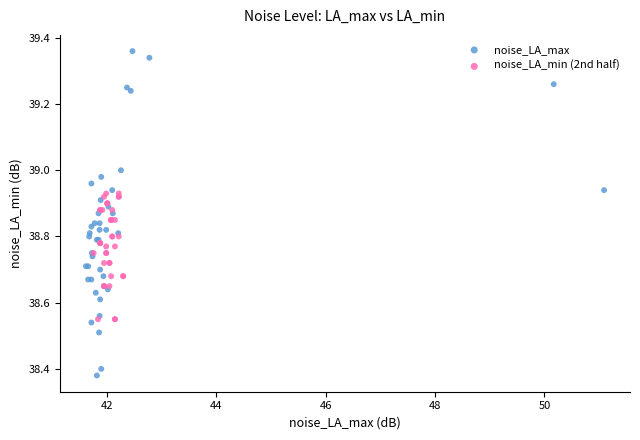

Which series reaches the minimum Y coordinate?

noise_LA_max